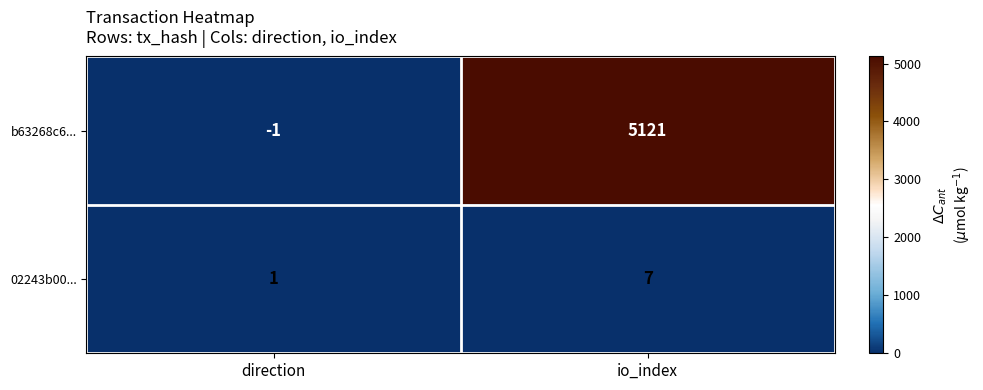

What is the average value of the 02243b00... series?

4